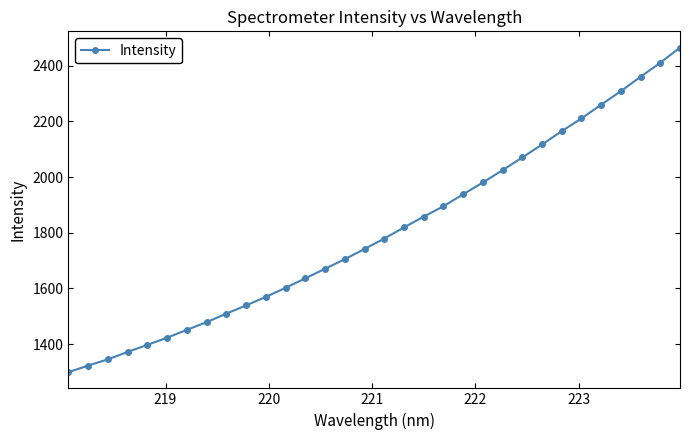

What is the greatest value displayed?

2465.3